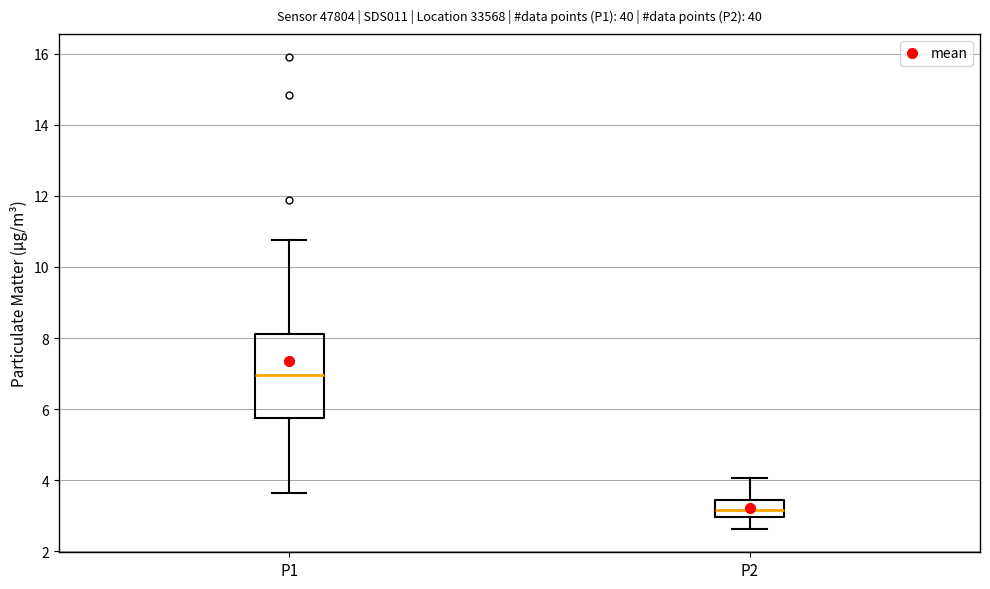

Where is the upper edge of the box for P1 on the y-axis? The values are not printed on the chart, so give them approximately, as read against the axis.

8.2